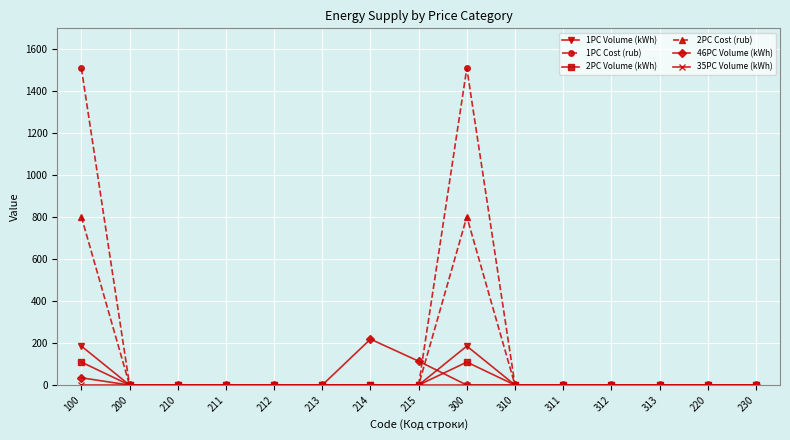

What is the label of the 13th point from the right?

210